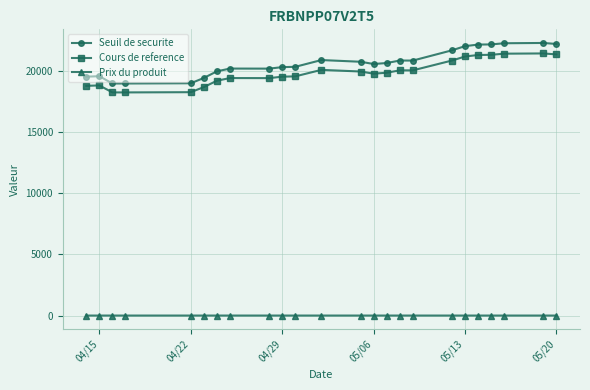

What is the difference between the second highest and minimum values in the Cours de reference series?

3170.3